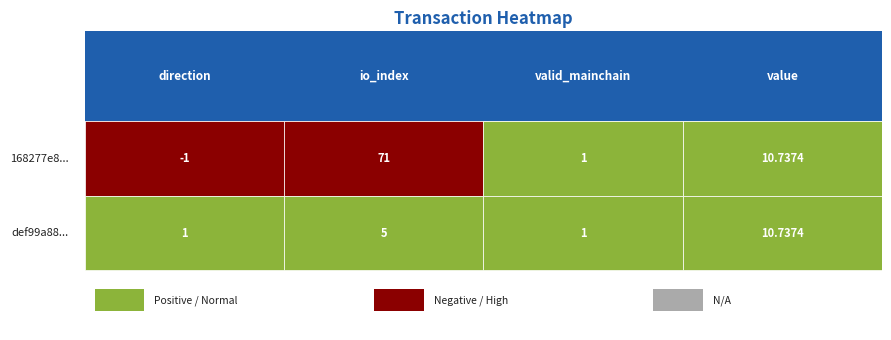

What is the sum of the def99a88d931b360de39b6d61969e004b368b79 values at value and io_index?

15.7